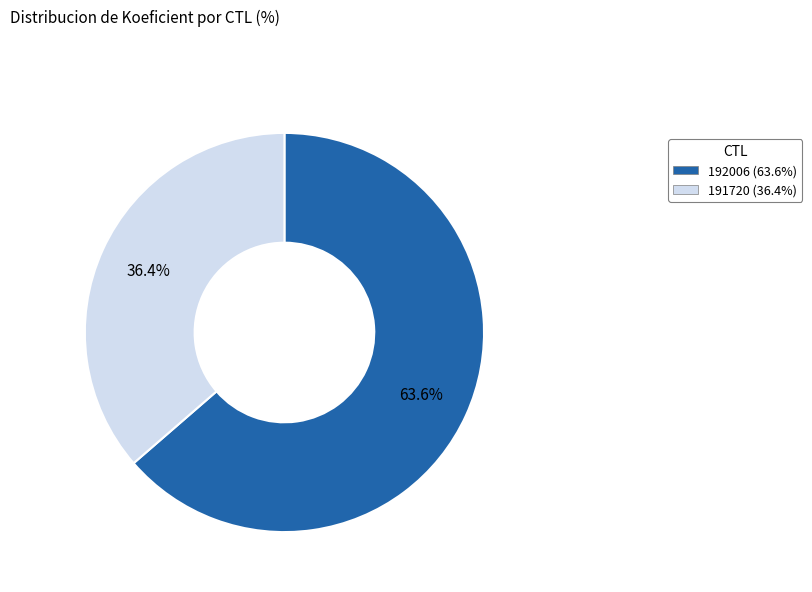

What is the ratio of the value at 191720 to the value at 192006?

0.6